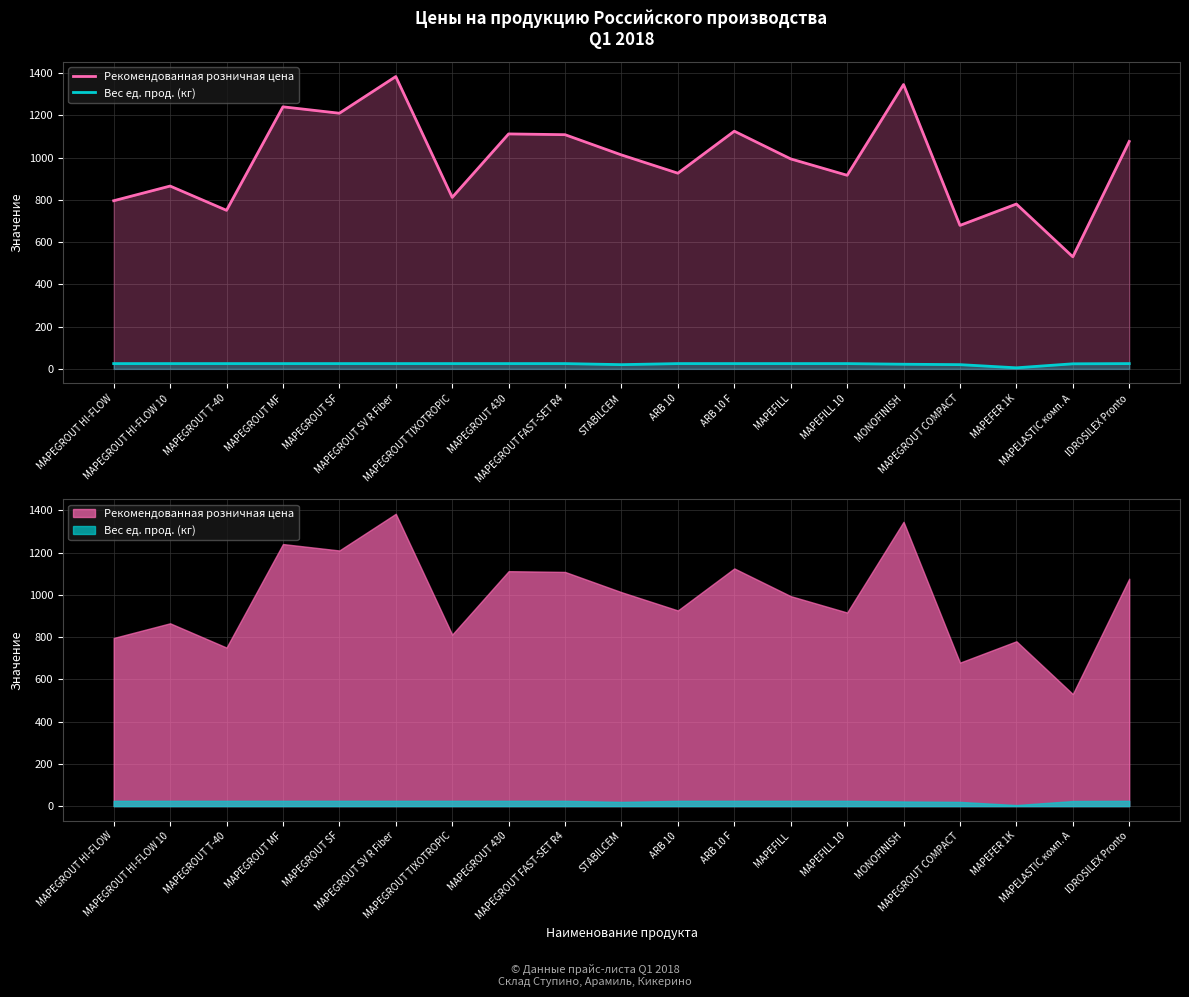

What is the average value of the Рекомендованная розничная цена series?

982.4